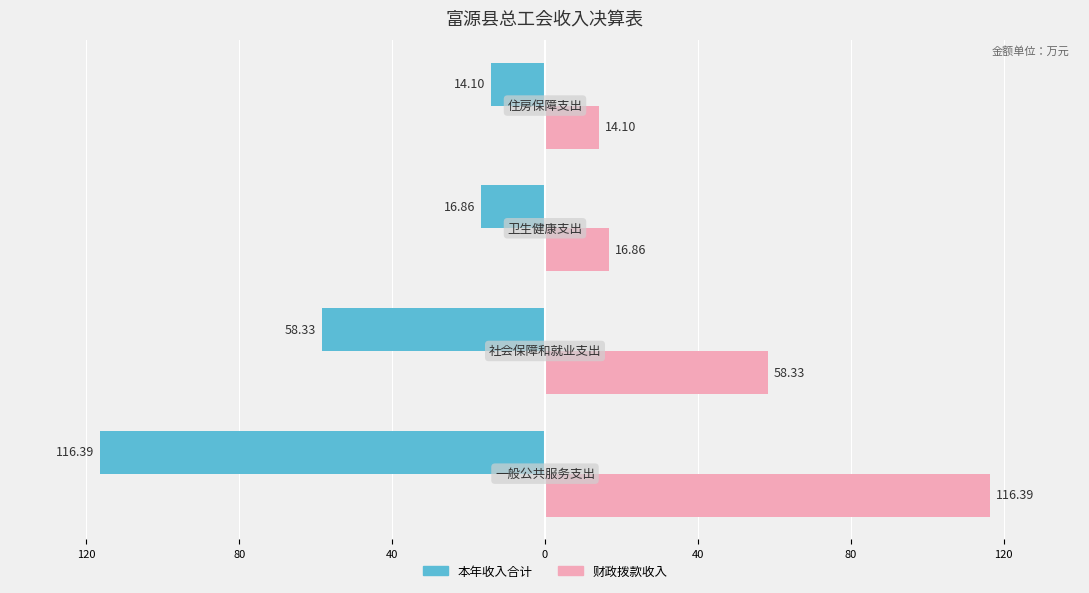

What are all the series names shown in the legend?

本年收入合计, 财政拨款收入